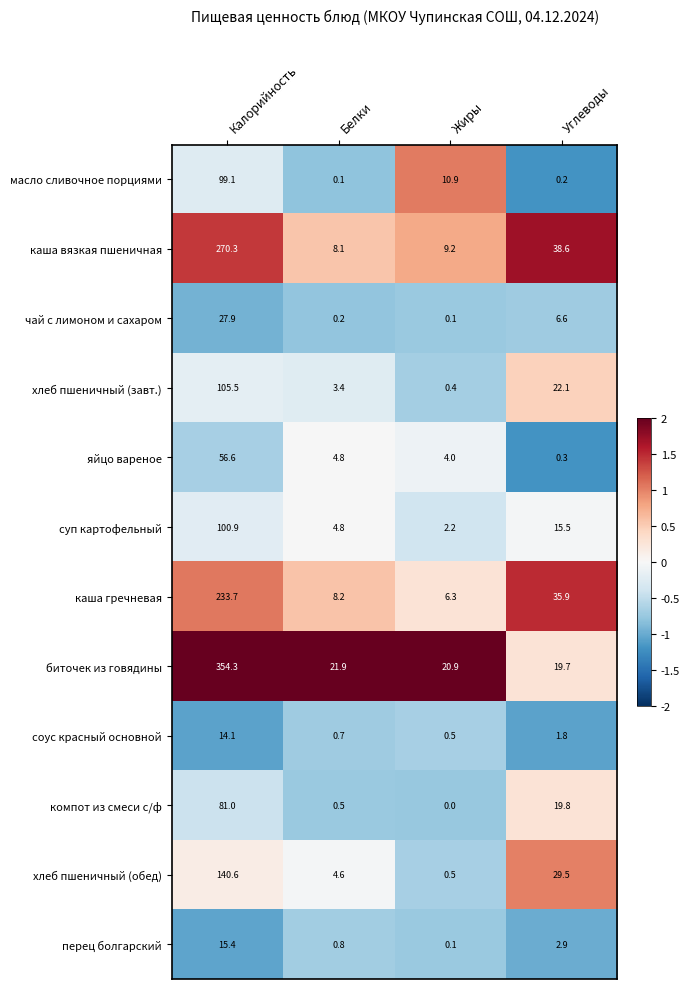

True or false: хлеб пшеничный (завт.) has a value of 22.1 at Углеводы.

True